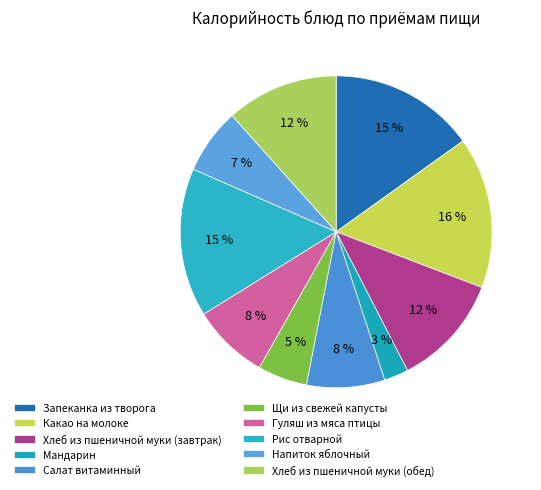

To the nearest percent, what is the difference between the largest and smallest slice percentages?

13%